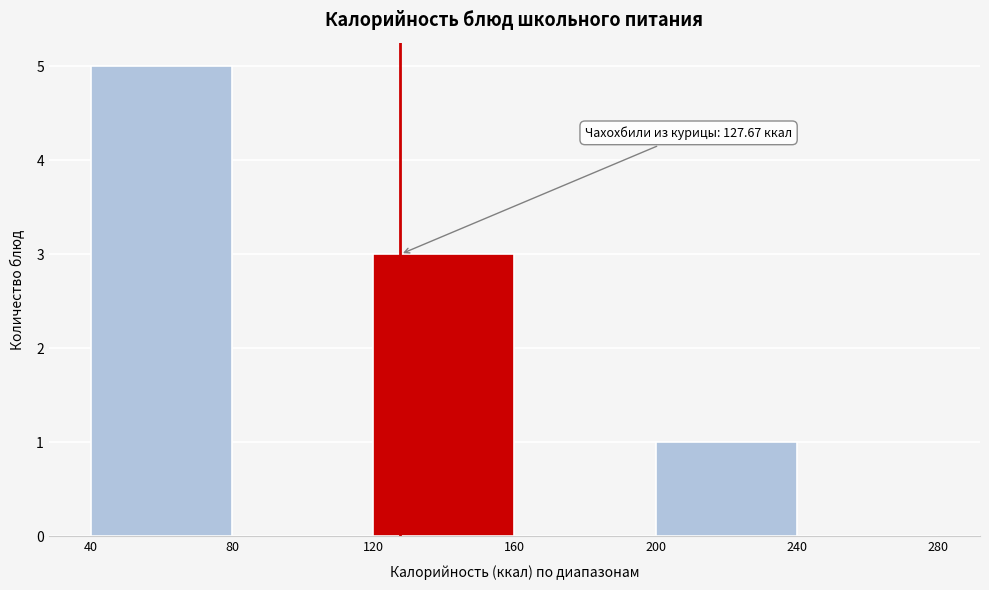

Over which range of the x-axis is the bar tallest?

40 to 80